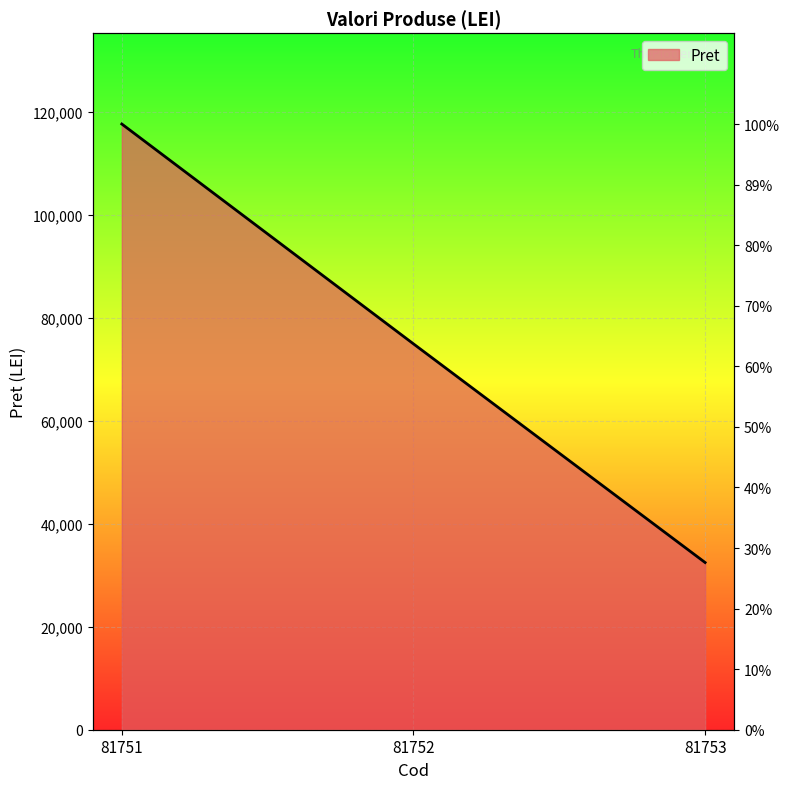

At which category does the chart reach its peak across all series?

81751